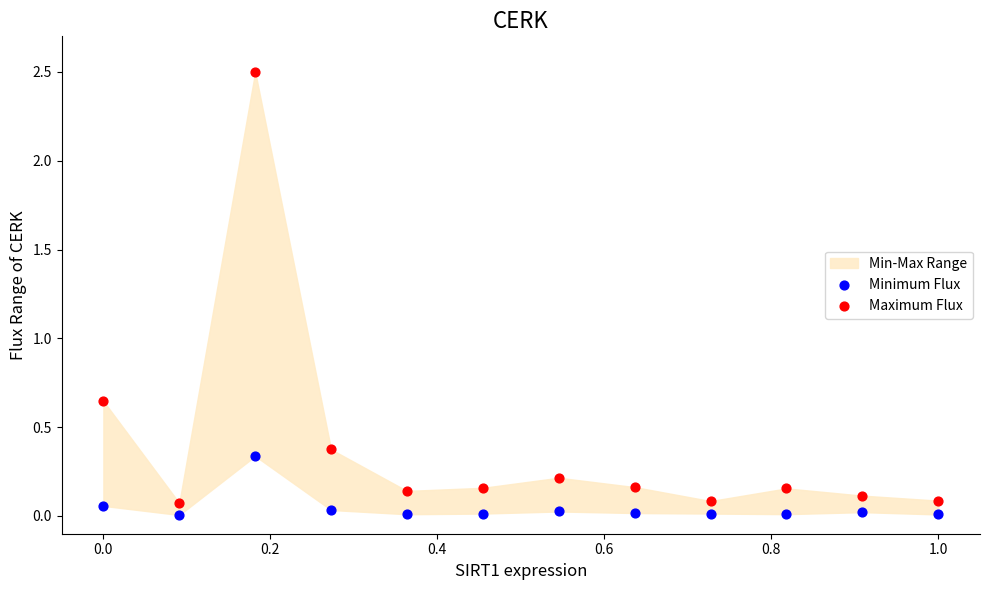

Which series contains the highest Y value?

Maximum Flux